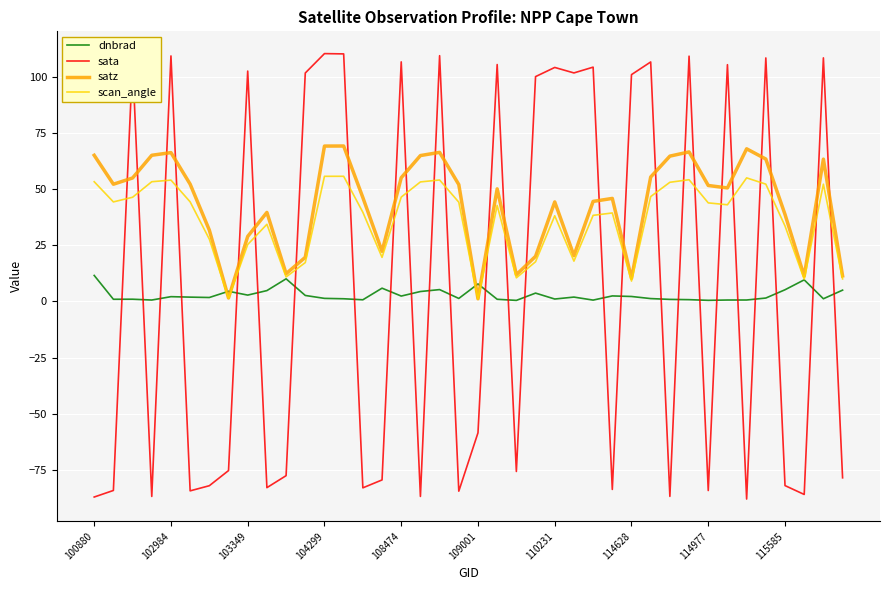

Which series ends up on top after the final intersection of satz and sata?

satz